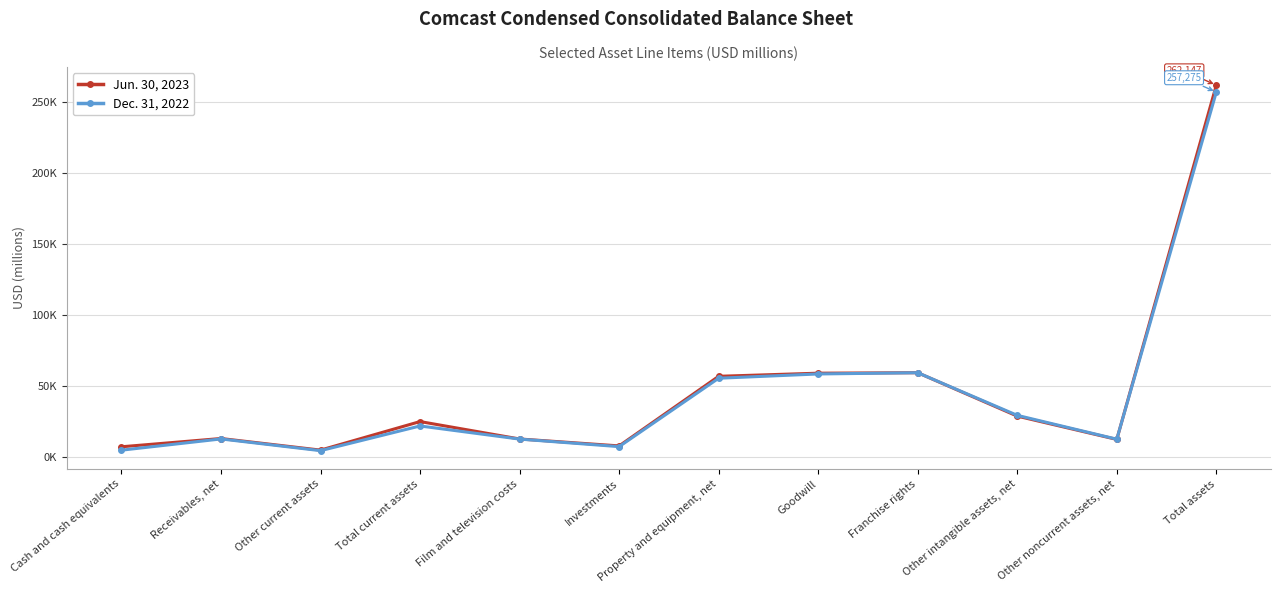

What is the label of the 7th point from the left?

Property and equipment, net